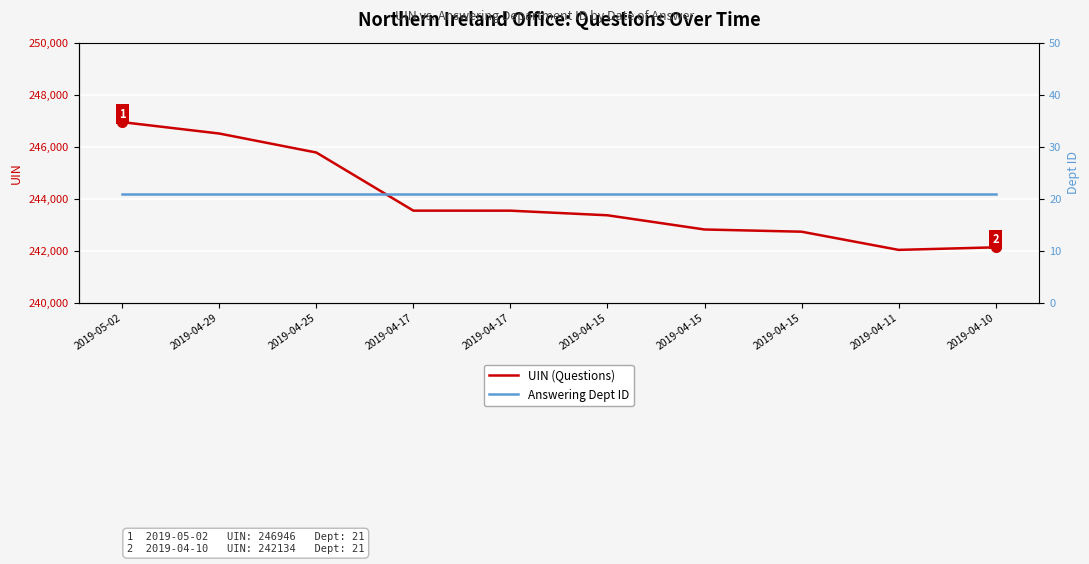

In UIN (Questions), how many points are lower than both neighbors (excluding endpoints)?

1